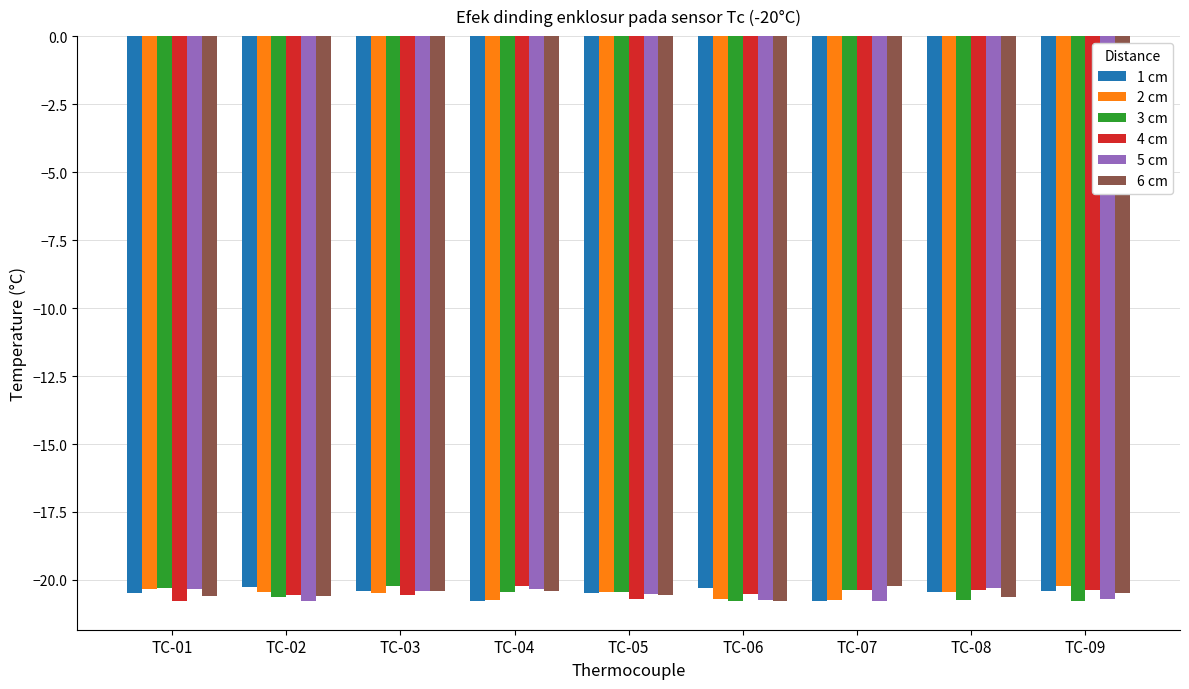

How many series are shown in this chart?

6